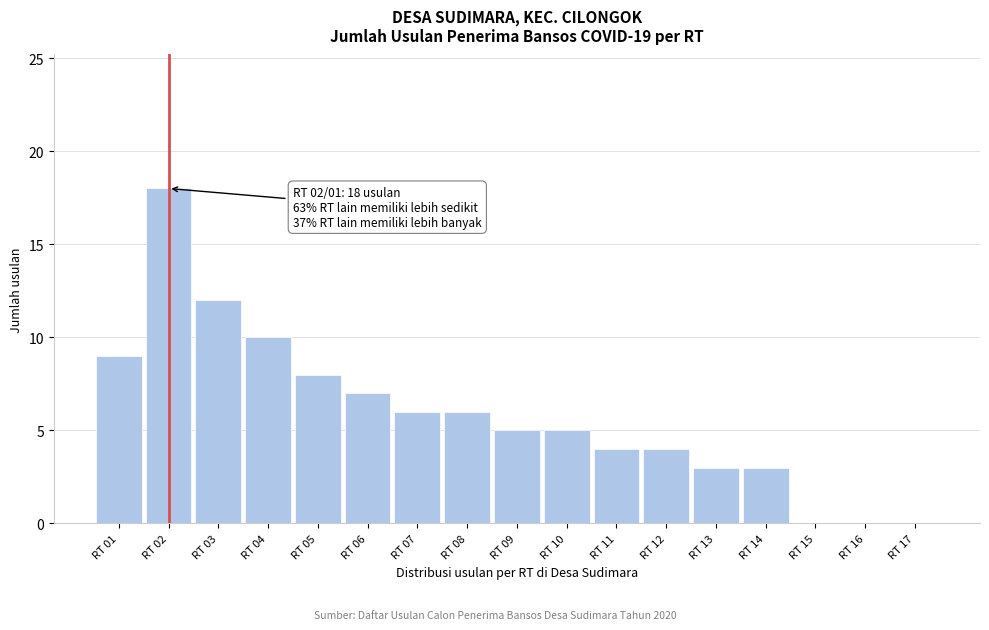

Reading left to right, transcribe all the data shown in this chart.

RT 01=9	RT 02=18	RT 03=12	RT 04=10	RT 05=8	RT 06=7	RT 07=6	RT 08=6	RT 09=5	RT 10=5	RT 11=4	RT 12=4	RT 13=3	RT 14=3	RT 15=0	RT 16=0	RT 17=0